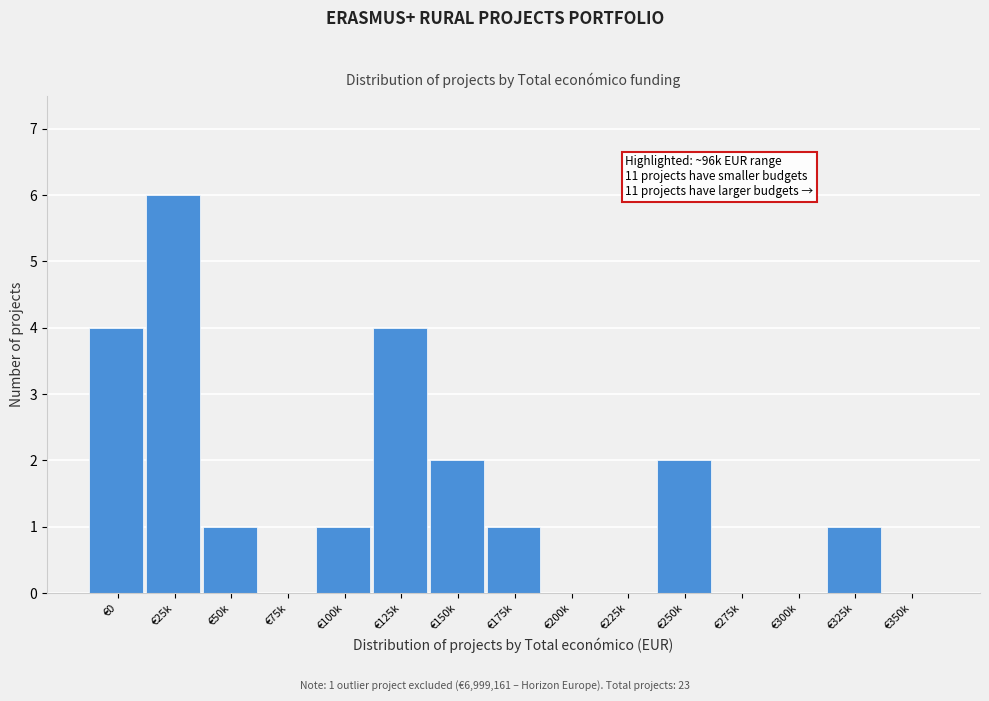

Reading left to right, what are all the values shown in this chart?

€0=4	€25k=6	€50k=1	€75k=0	€100k=1	€125k=4	€150k=2	€175k=1	€200k=0	€225k=0	€250k=2	€275k=0	€300k=0	€325k=1	€350k=0